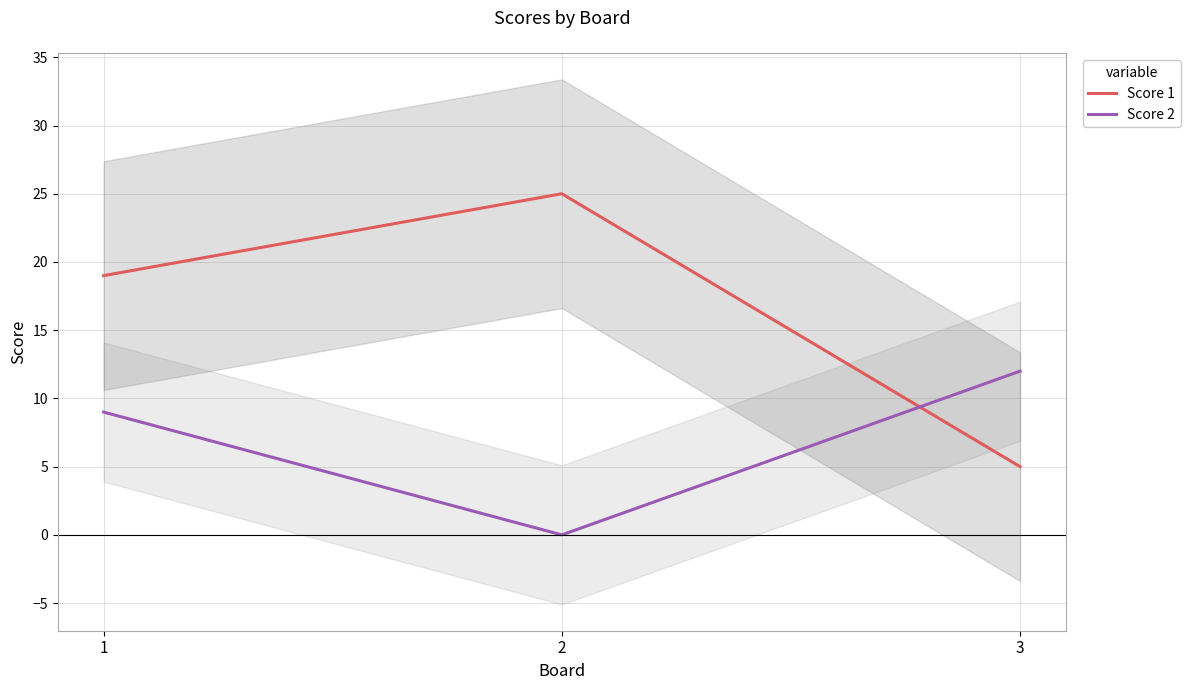

How many Score 2 values are between 0 and 12?

3